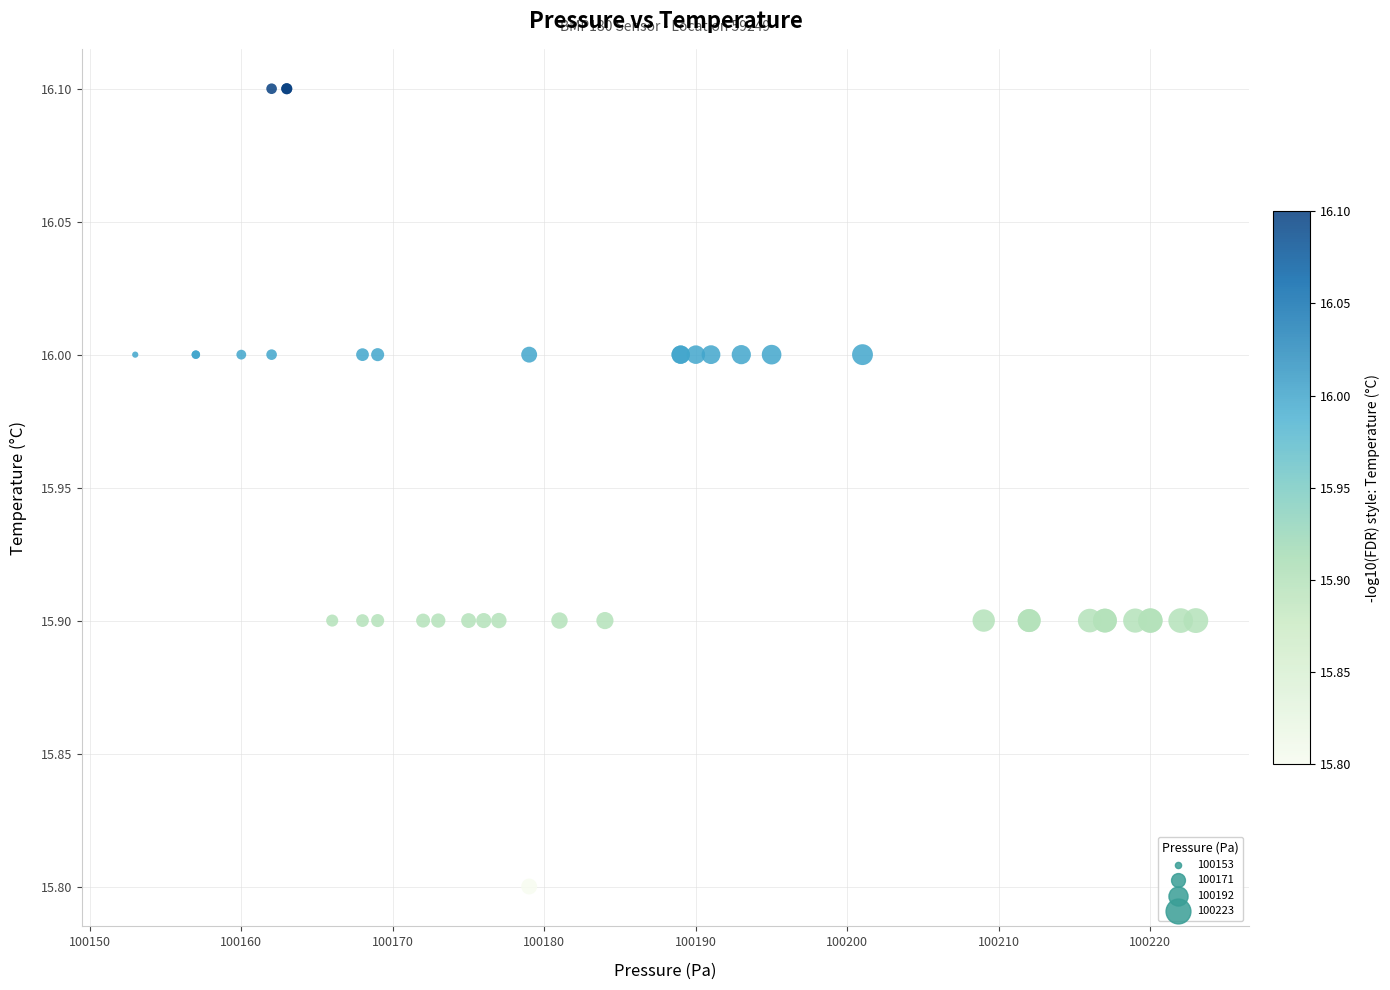

What Y value in the scatter plot is closest to 15?

15.8